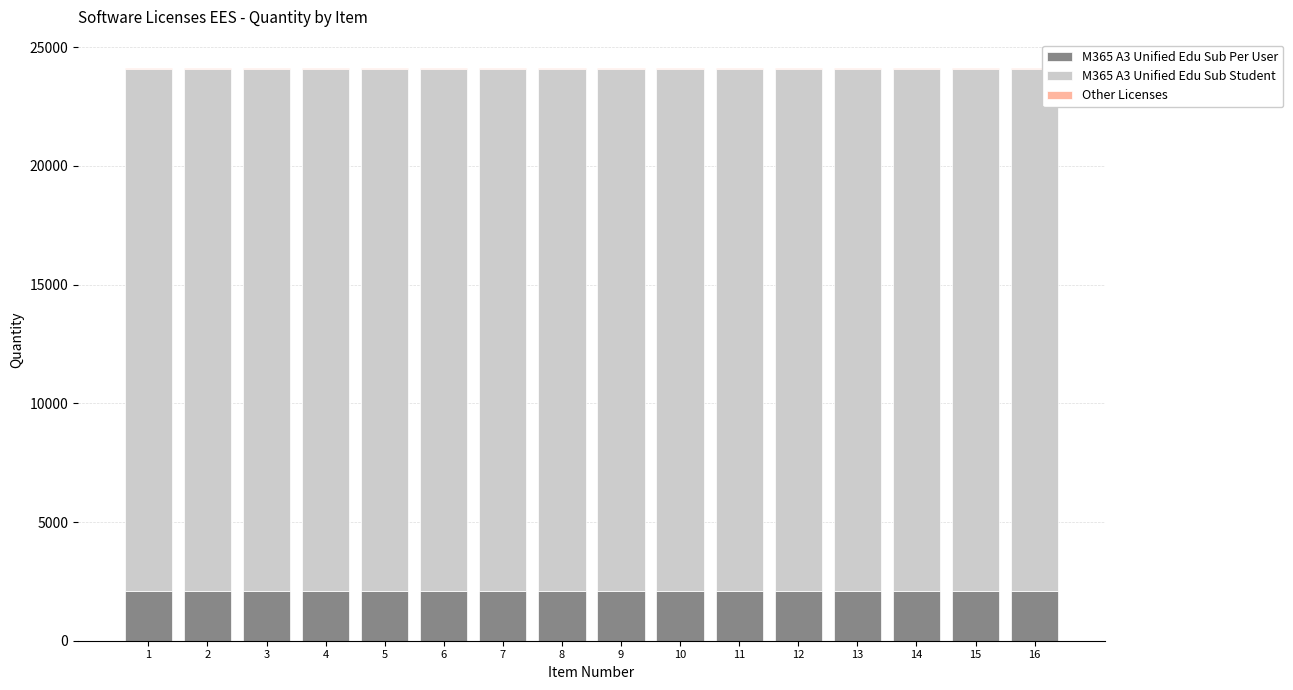

Which series has the largest total across all categories?

M365 A3 Unified Edu Sub Student